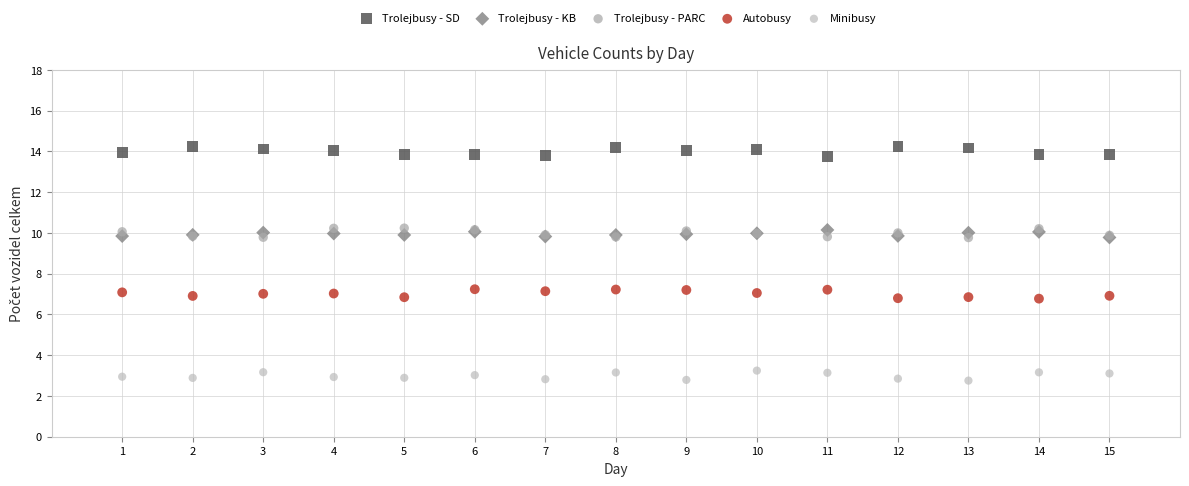

What are all the series names shown in the legend?

Trolejbusy - SD, Trolejbusy - KB, Trolejbusy - PARC, Autobusy, Minibusy